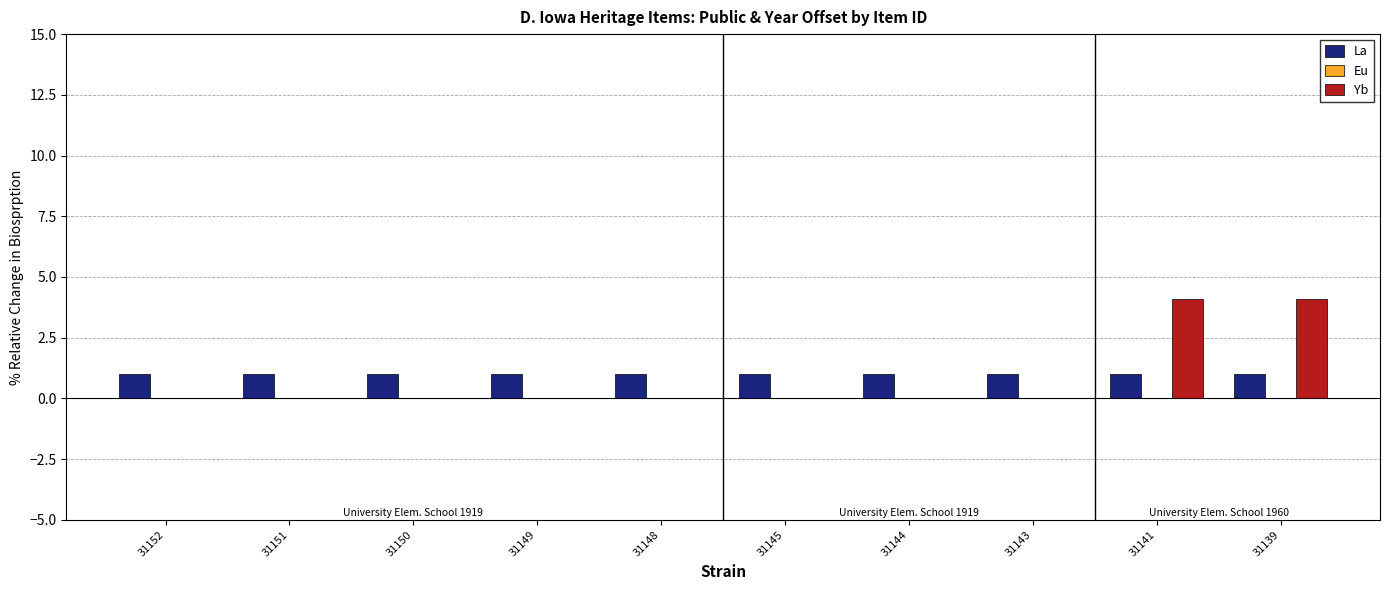

What is the spread (max minus min) of values at 31150?

1.0